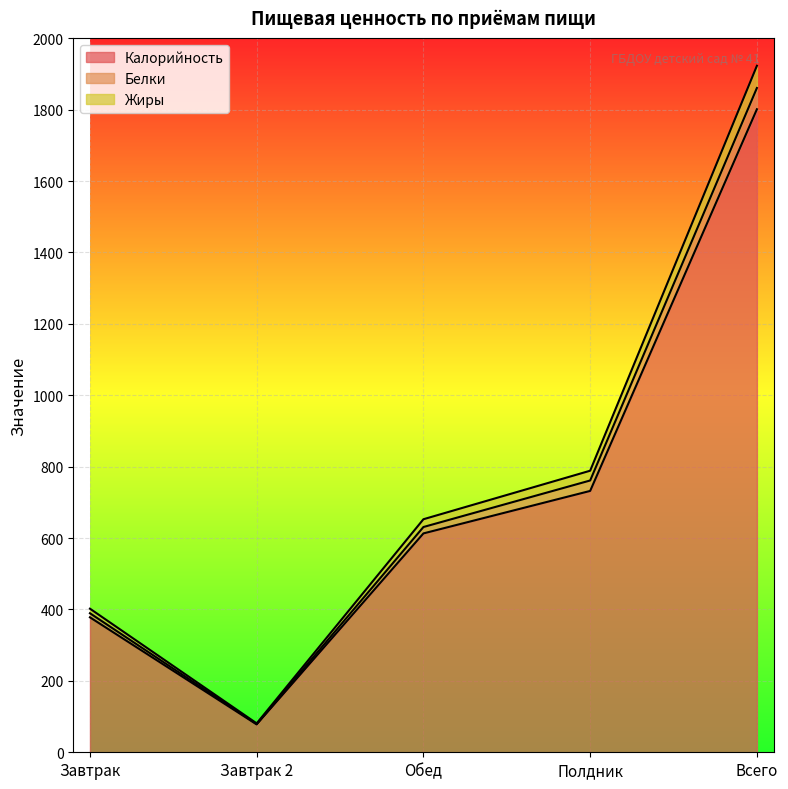

The value of Белки at Завтрак 2 is 81.0. True or false?

True